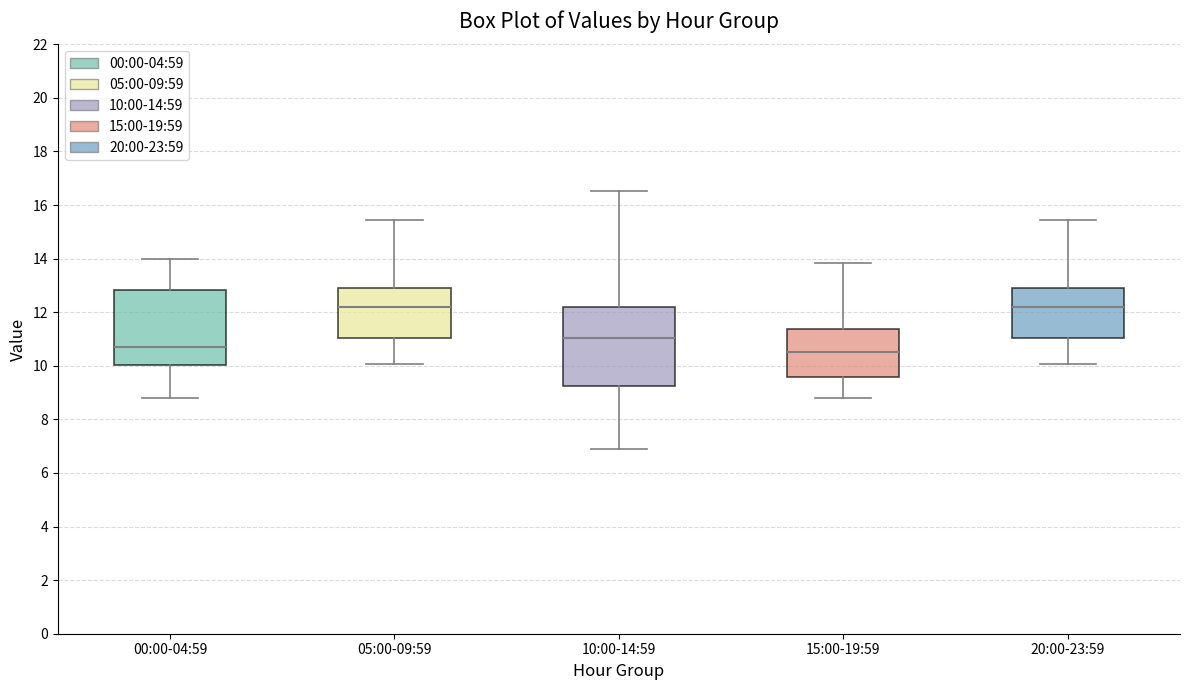

Reading left to right, transcribe this box plot: for each box, give where its median line is, the range the box spans, and where its two whiskers end, as read against the y-axis. The values are not printed on the chart, so give them approximately, as read against the axis.

00:00-04:59: median 10.8, box 10.0 to 12.8, whiskers 8.8 to 14.0
05:00-09:59: median 12.2, box 11.0 to 13.0, whiskers 10.0 to 15.4
10:00-14:59: median 11.0, box 9.2 to 12.2, whiskers 7.0 to 16.6
15:00-19:59: median 10.6, box 9.6 to 11.4, whiskers 8.8 to 13.8
20:00-23:59: median 12.2, box 11.0 to 13.0, whiskers 10.0 to 15.4